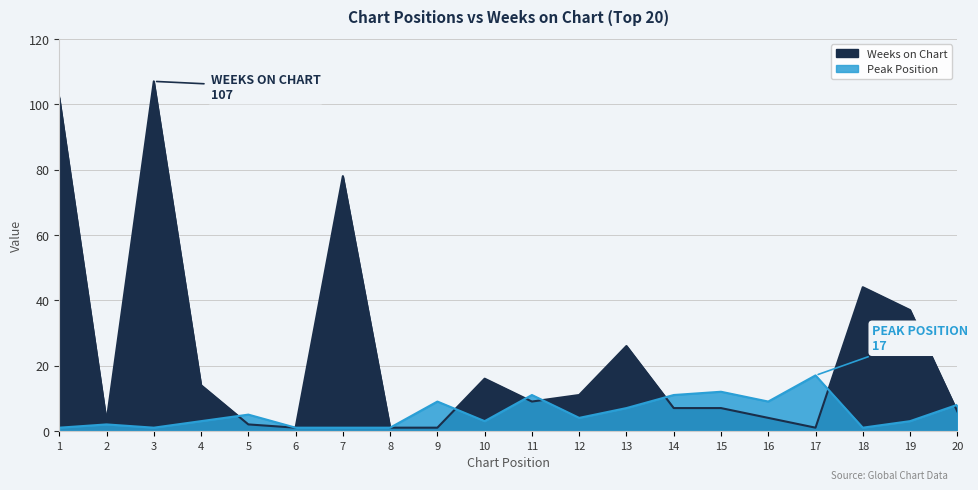

Which series has the largest total across all categories?

Weeks on Chart